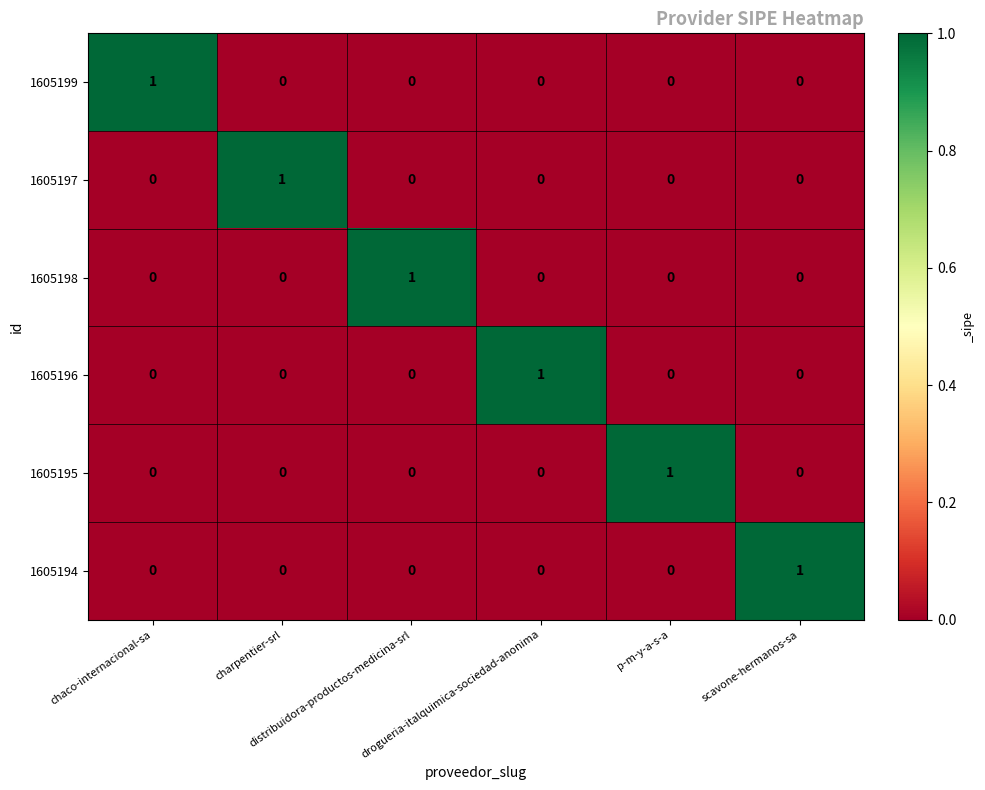

At how many categories does at least one series exceed 0?

6